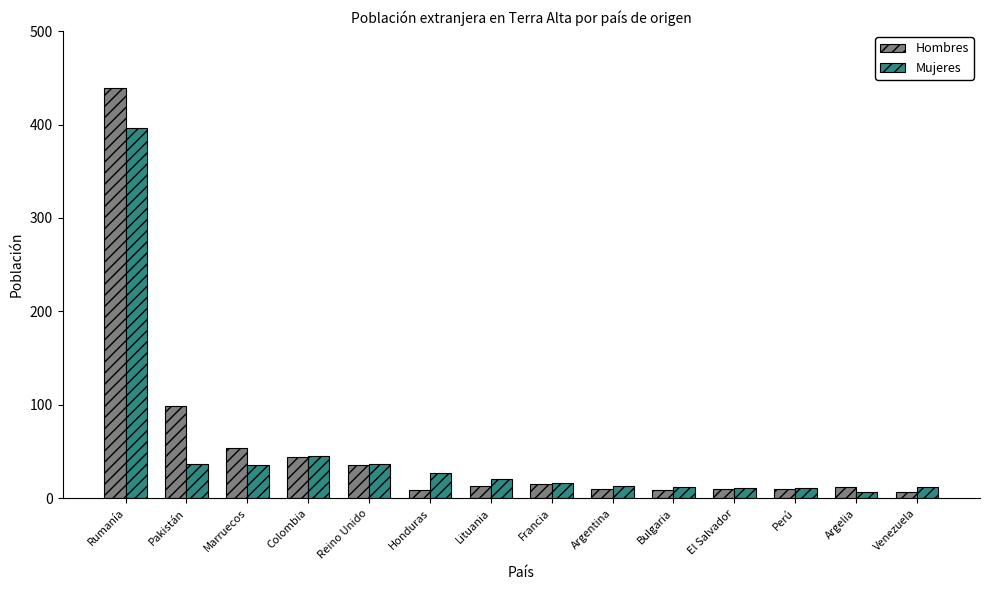

What are all the series names shown in the legend?

Hombres, Mujeres